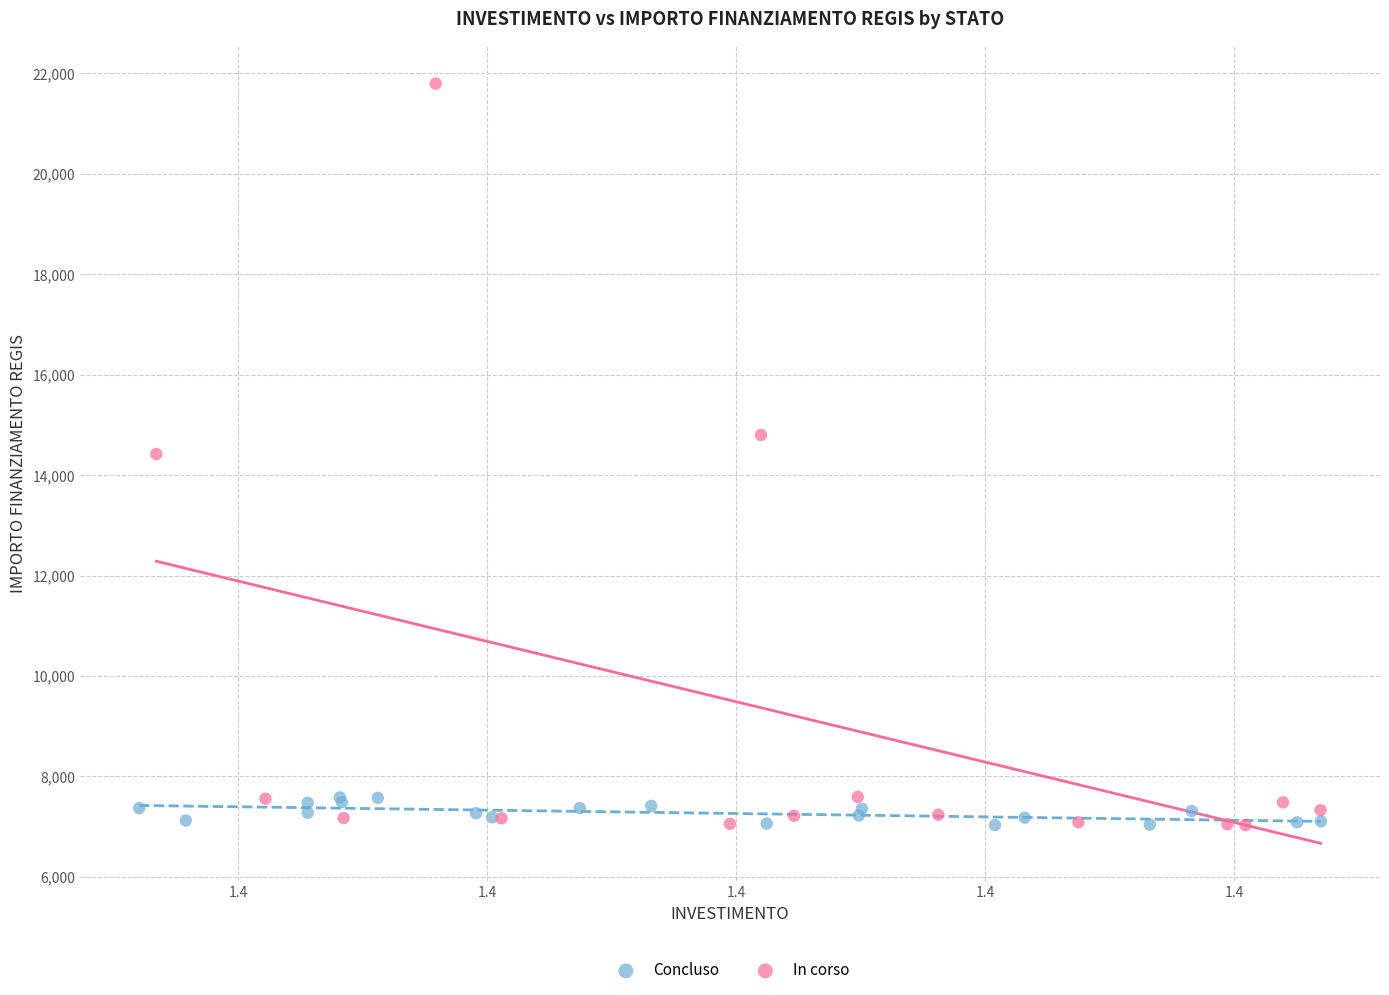

Which series contains the highest Y value?

In corso